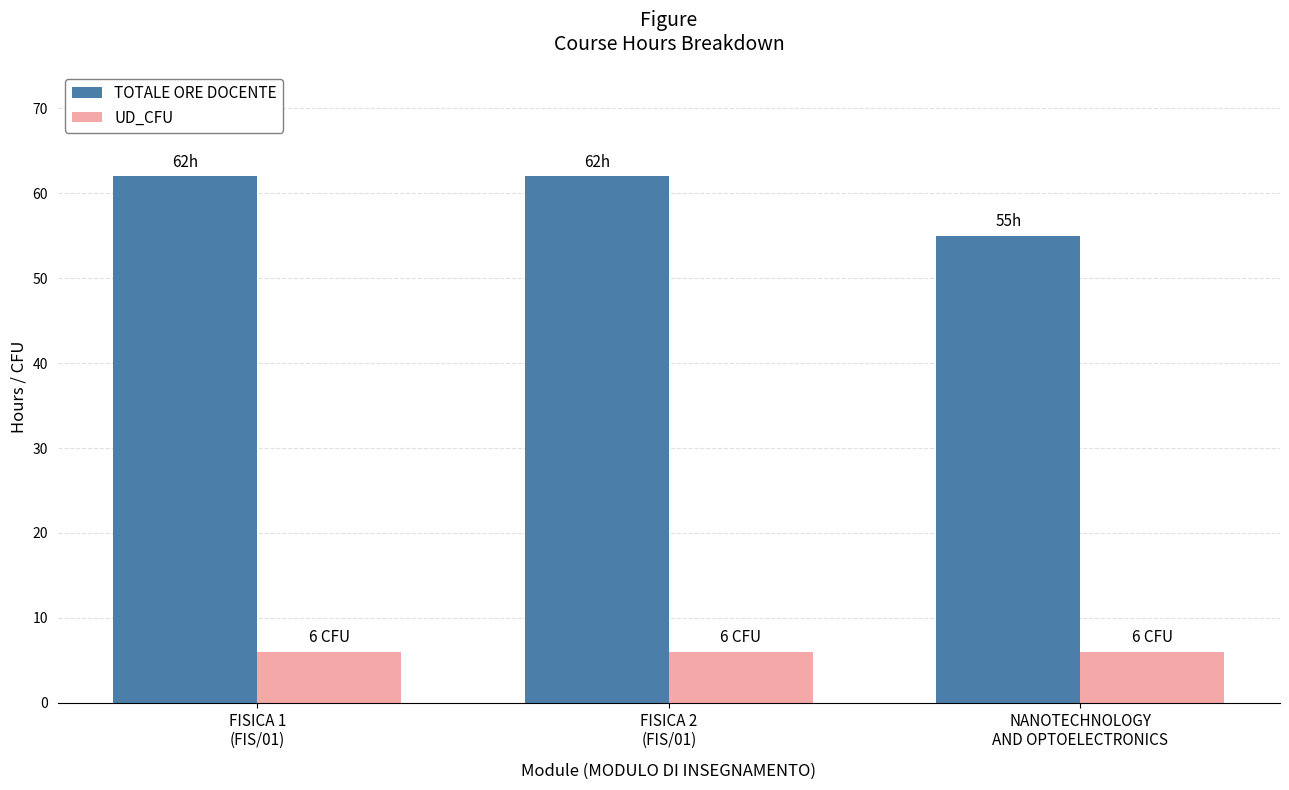

What is the label of the 3rd bar from the right?

FISICA 1
(FIS/01)